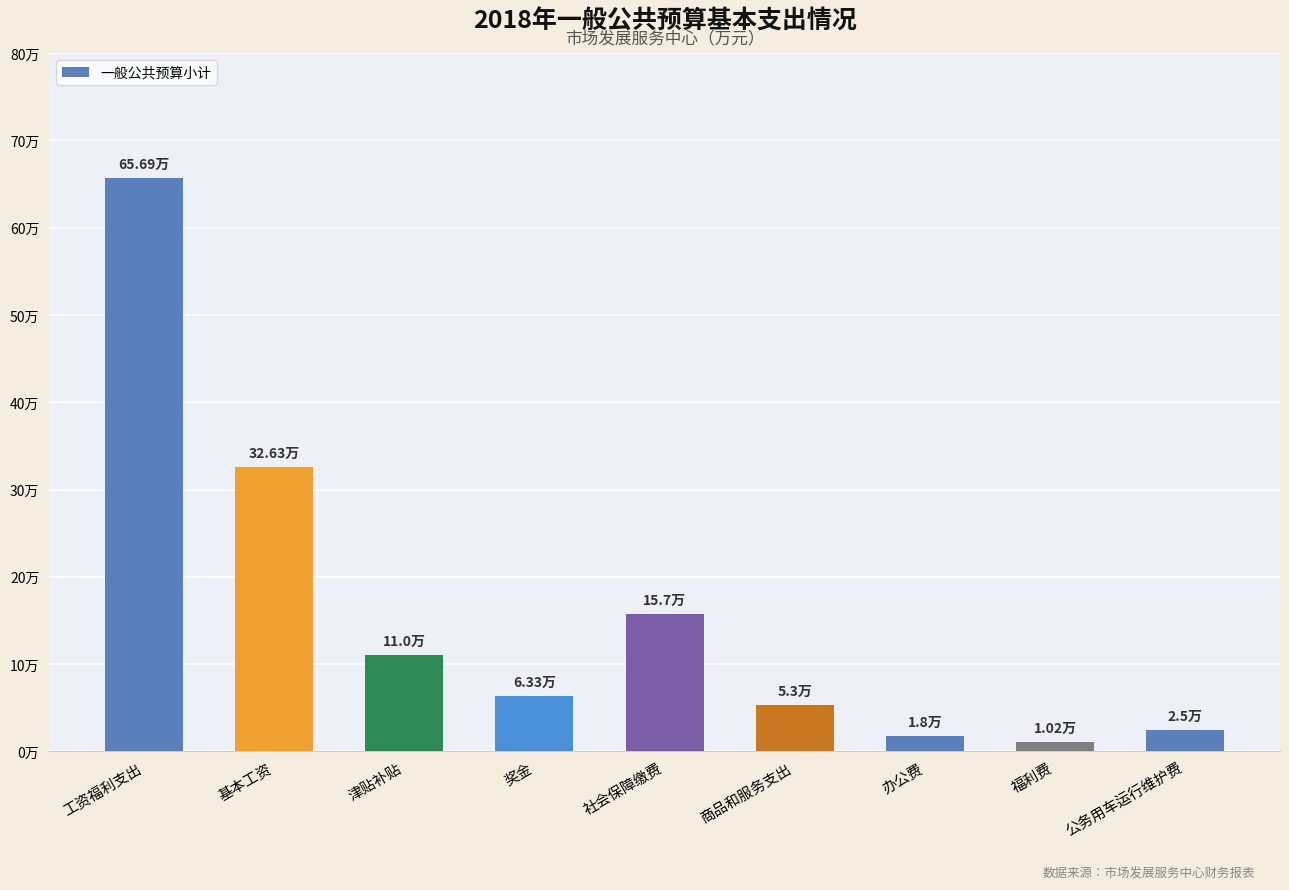

True or false: the data shows 1.3 at 奖金.

False